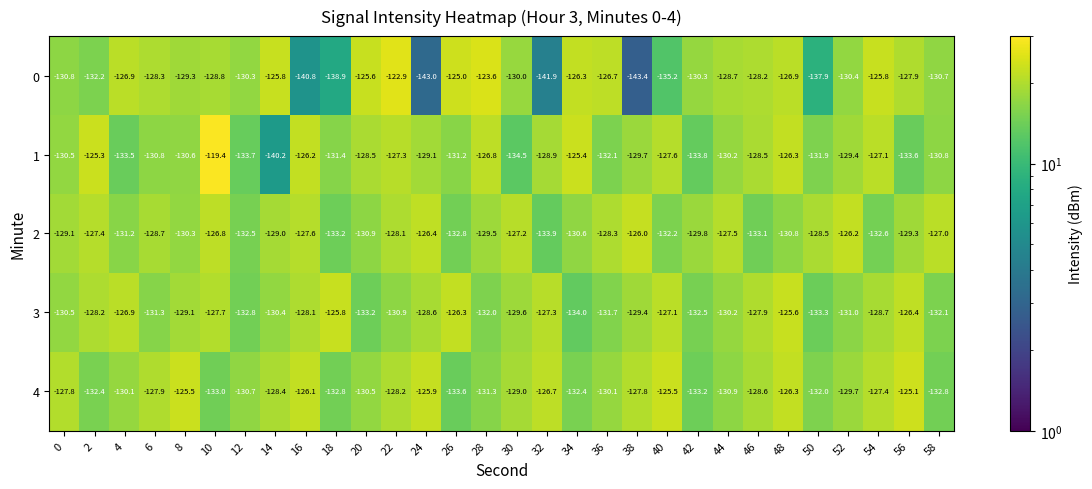

Which category has the lowest value across all series?

38